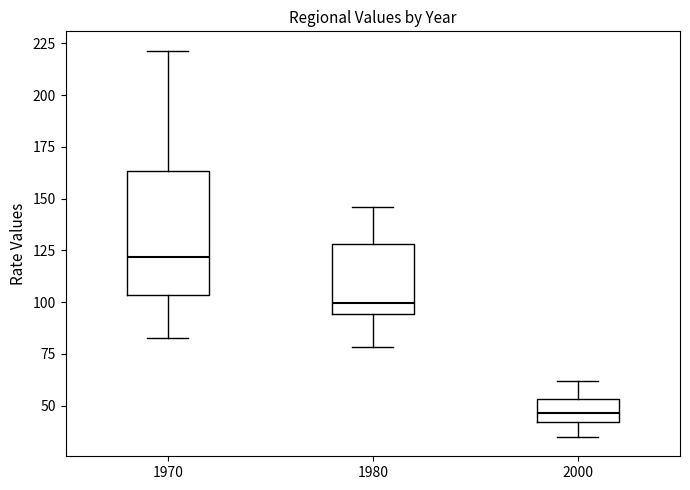

Reading left to right, read every box against the y-axis: the position of its median line, the range the box covers, and the ends of its whiskers. The values are not printed on the chart, so give them approximately, as read against the axis.

1970: median 120, box 105 to 165, whiskers 85 to 220
1980: median 100, box 95 to 130, whiskers 80 to 145
2000: median 45, box 40 to 55, whiskers 35 to 60